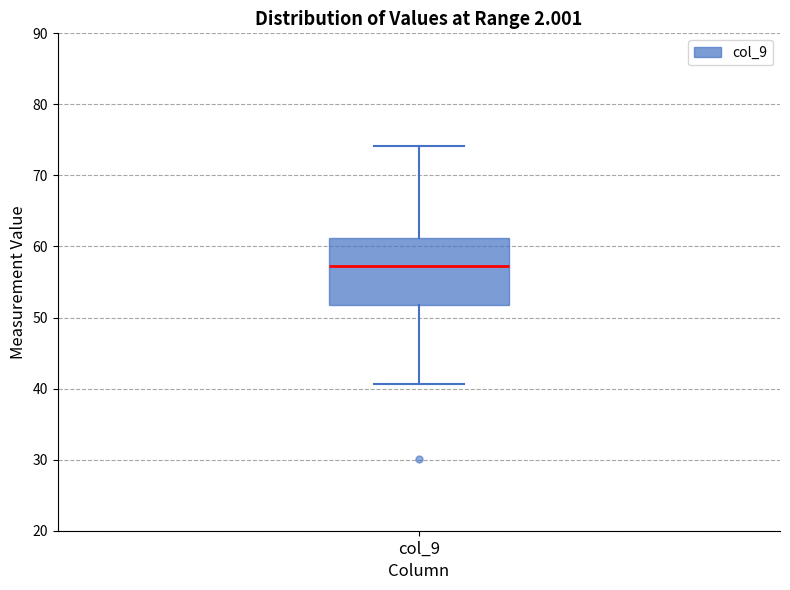

Where is the lower edge of the box for col_9 on the y-axis? The values are not printed on the chart, so give them approximately, as read against the axis.

52